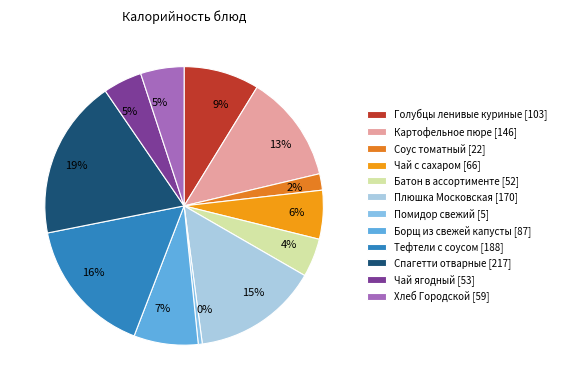

True or false: Помидор свежий accounts for 12% of the total.

False